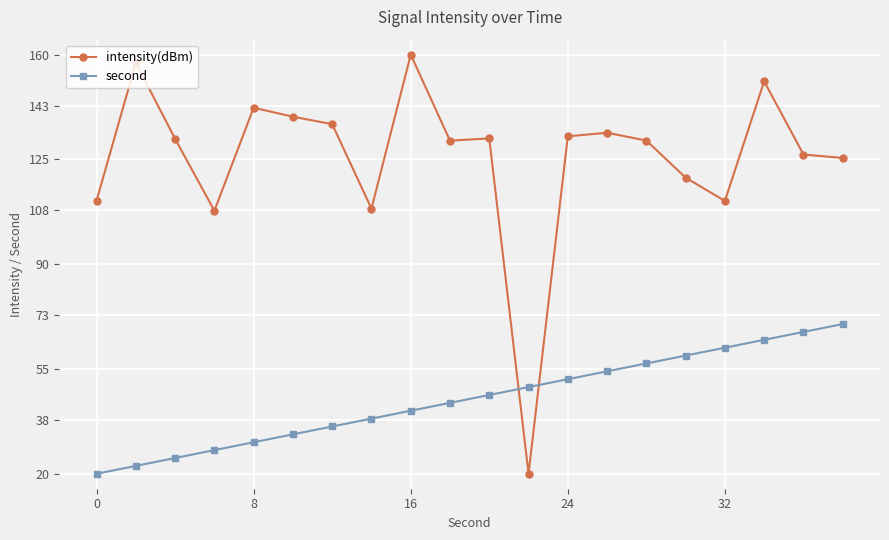

What is the difference between the maximum and minimum values in the intensity(dBm) series?

140.0